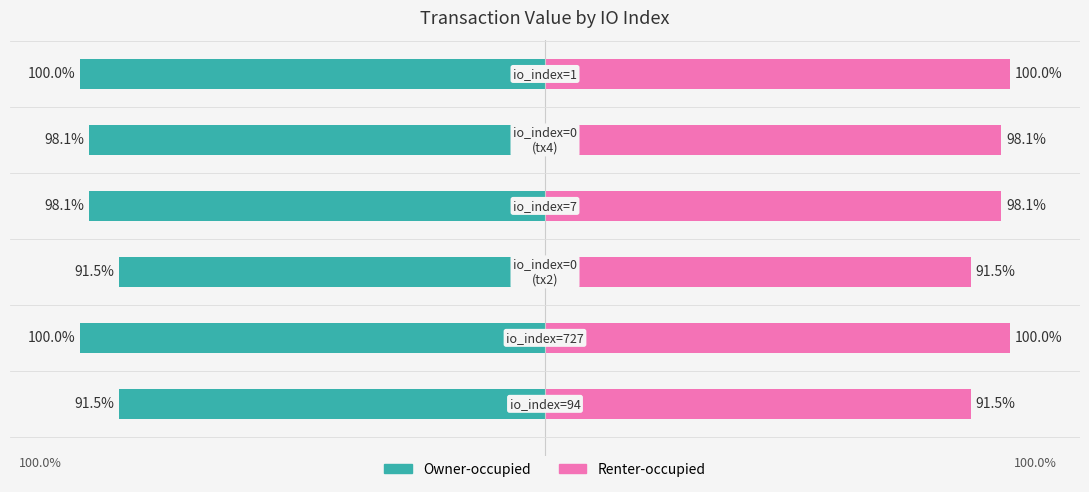

Are the bars grouped side by side (vs. stacked)?

Yes